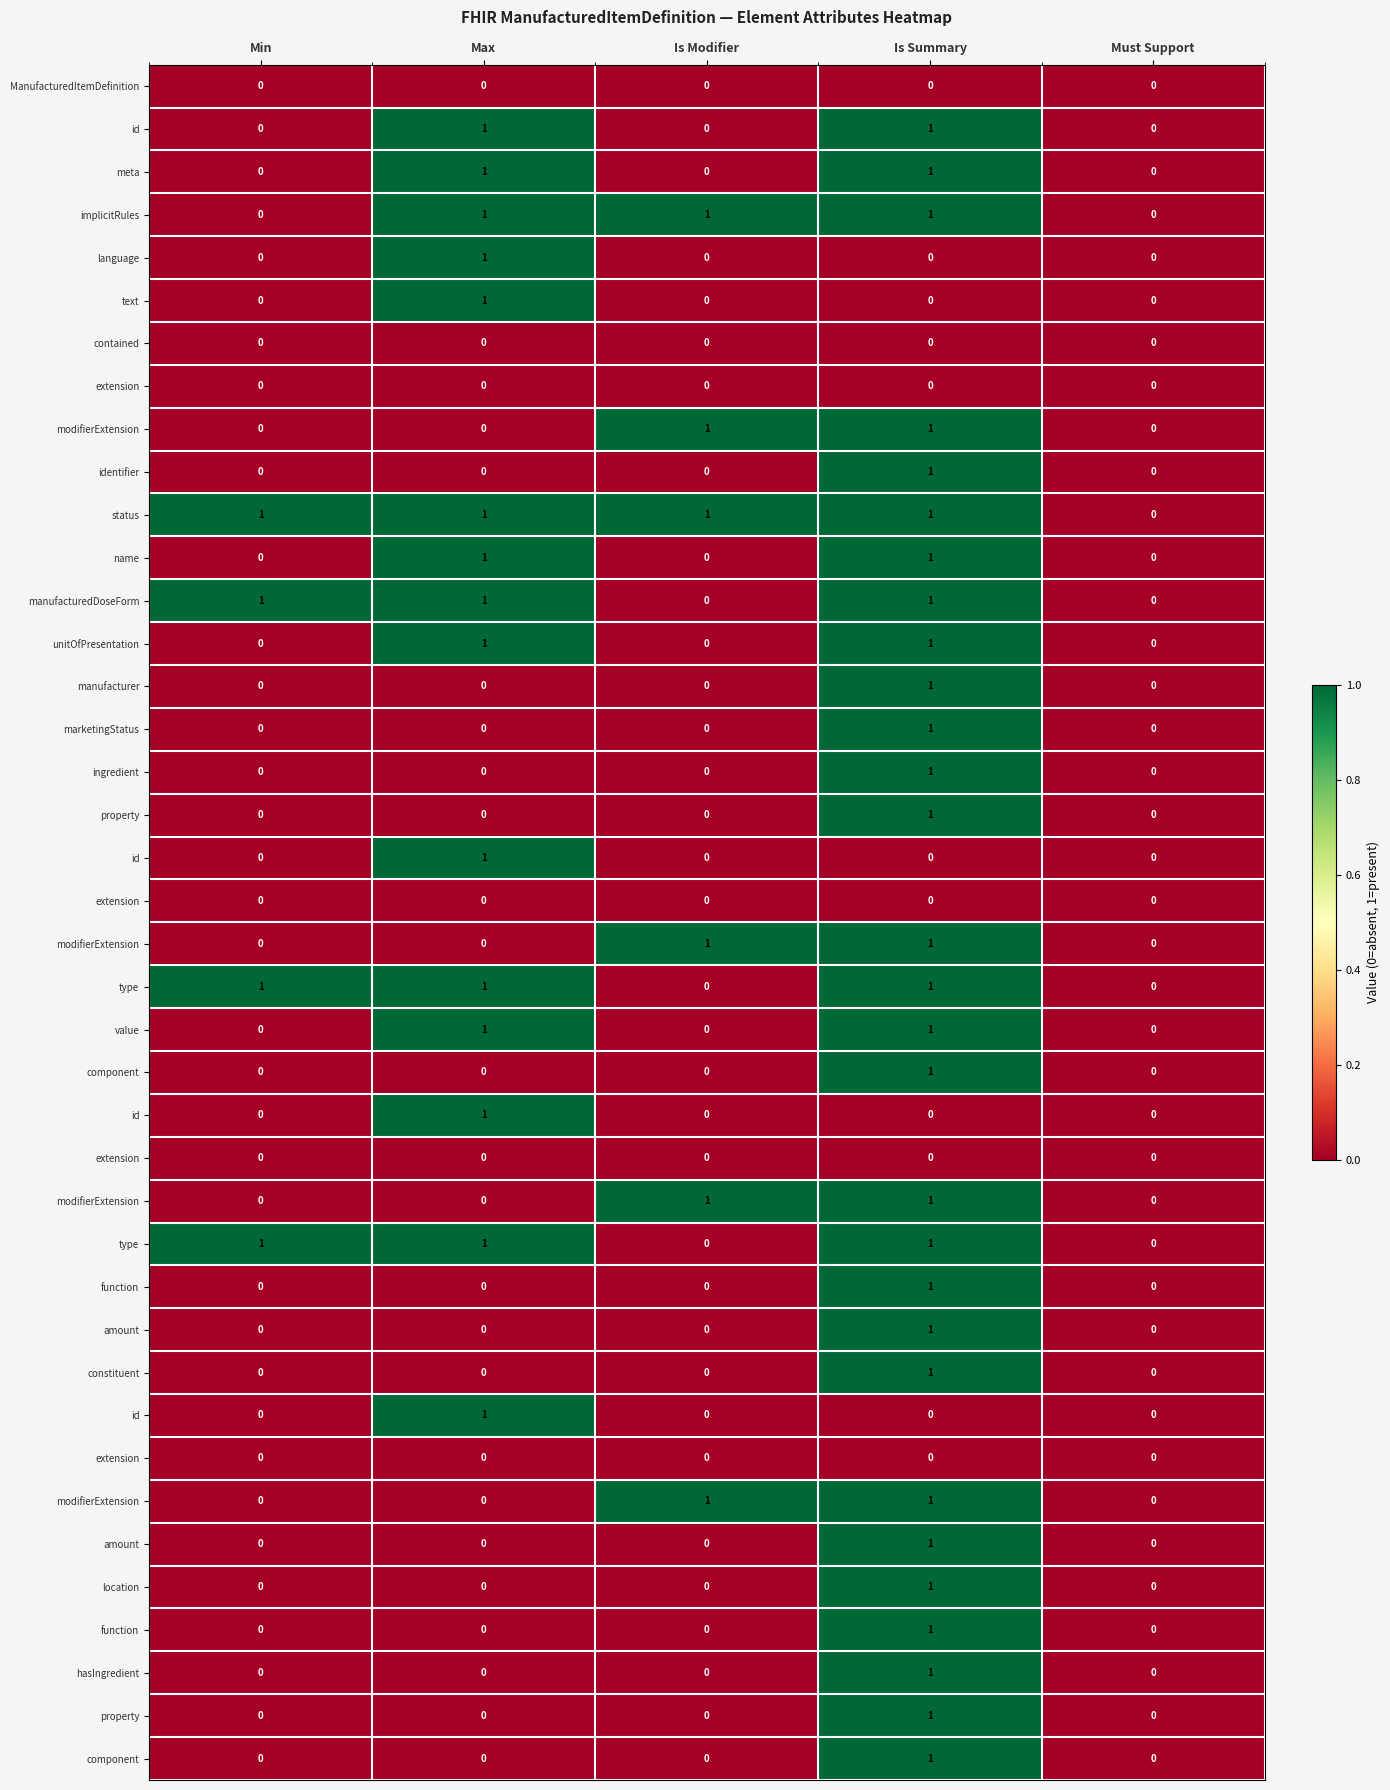

At how many categories does at least one series exceed 0?

4